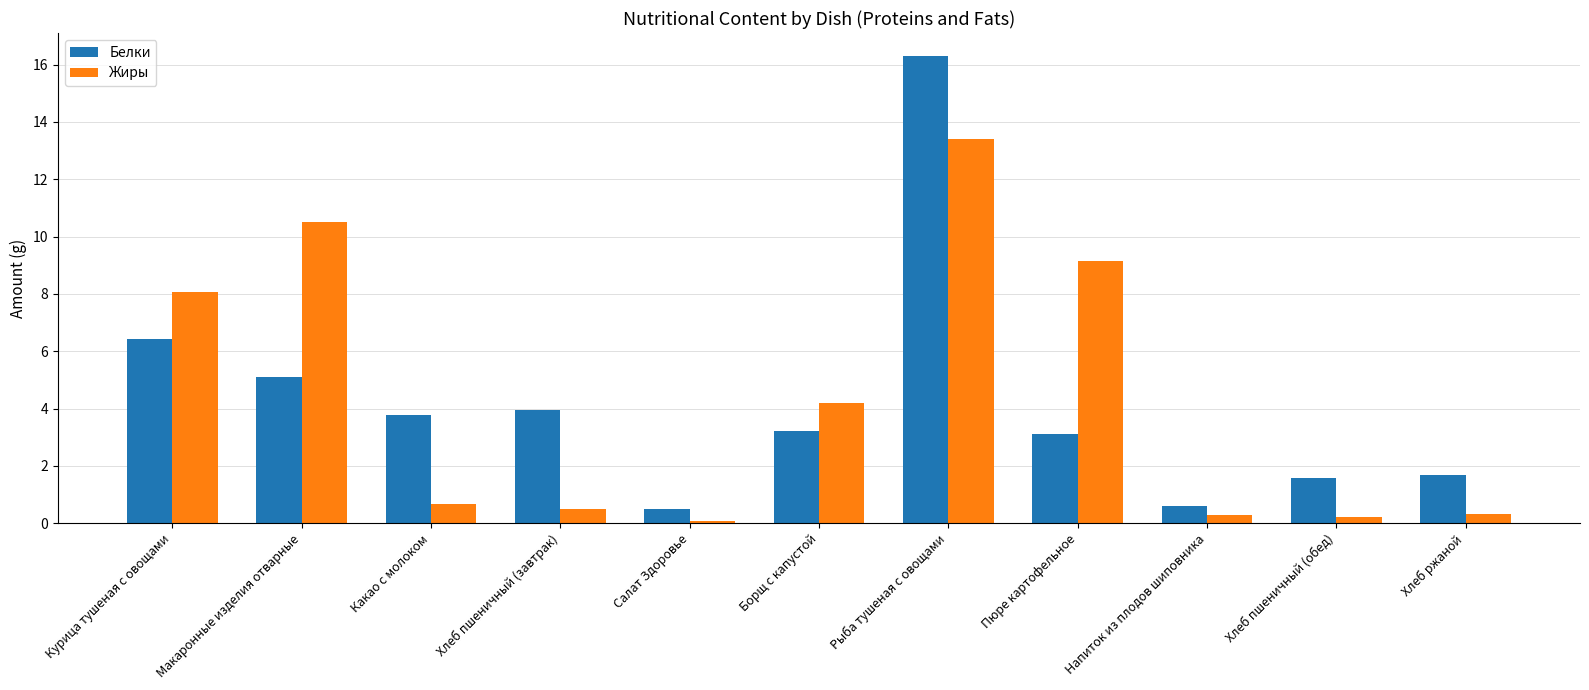

What is the value of the Белки bar at the 6th from the left?

3.2